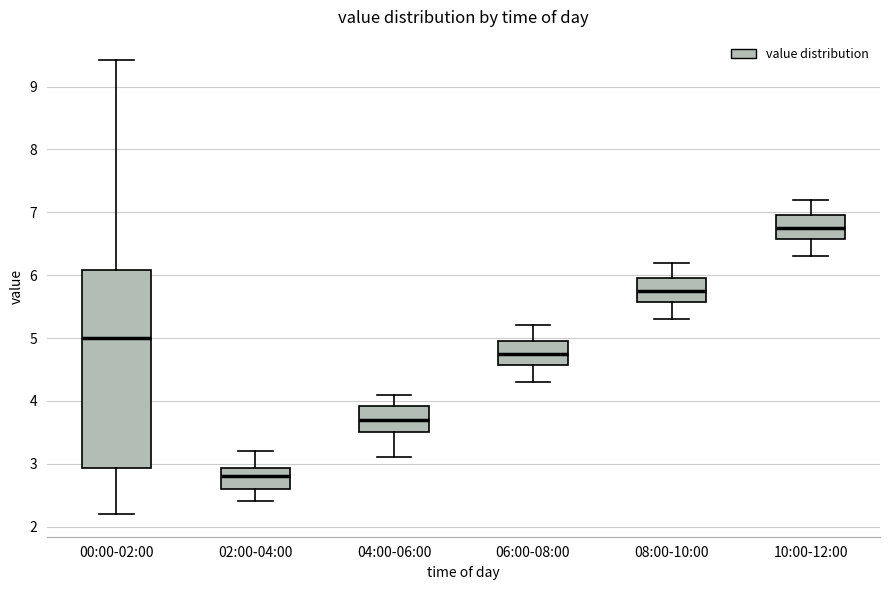

Reading left to right, transcribe this box plot: for each box, give where its median line is, the range the box spans, and where its two whiskers end, as read against the y-axis. The values are not printed on the chart, so give them approximately, as read against the axis.

00:00-02:00: median 5.0, box 2.9 to 6.1, whiskers 2.2 to 9.4
02:00-04:00: median 2.8, box 2.6 to 2.9, whiskers 2.4 to 3.2
04:00-06:00: median 3.7, box 3.5 to 3.9, whiskers 3.1 to 4.1
06:00-08:00: median 4.8, box 4.6 to 5.0, whiskers 4.3 to 5.2
08:00-10:00: median 5.8, box 5.6 to 6.0, whiskers 5.3 to 6.2
10:00-12:00: median 6.8, box 6.6 to 7.0, whiskers 6.3 to 7.2